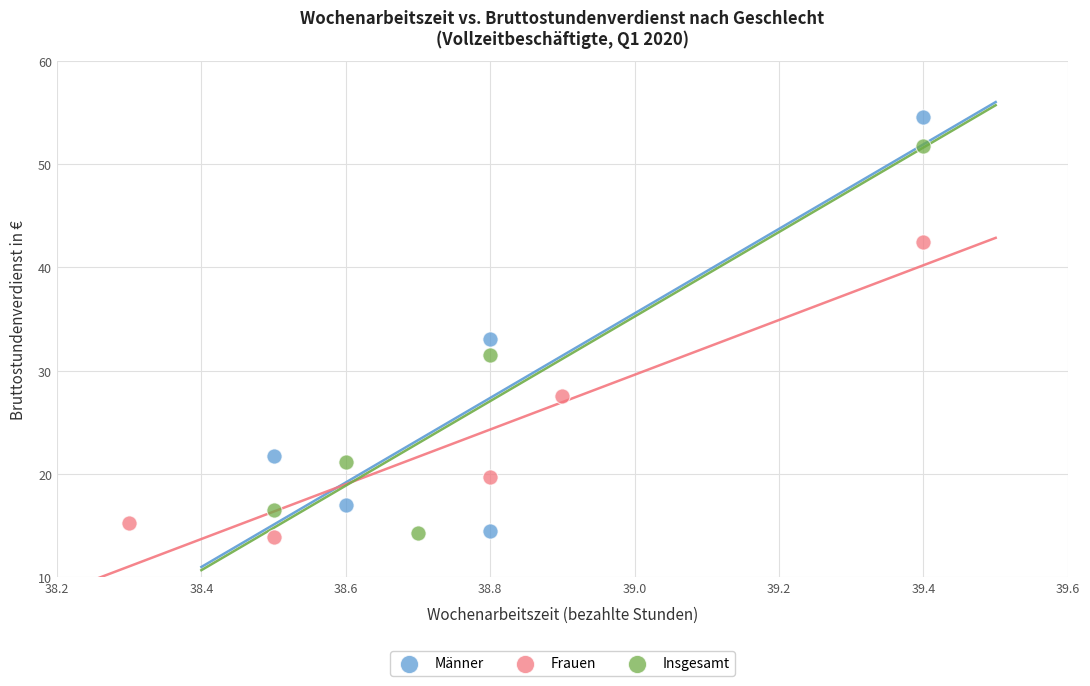

Which series reaches the maximum Y coordinate?

Männer